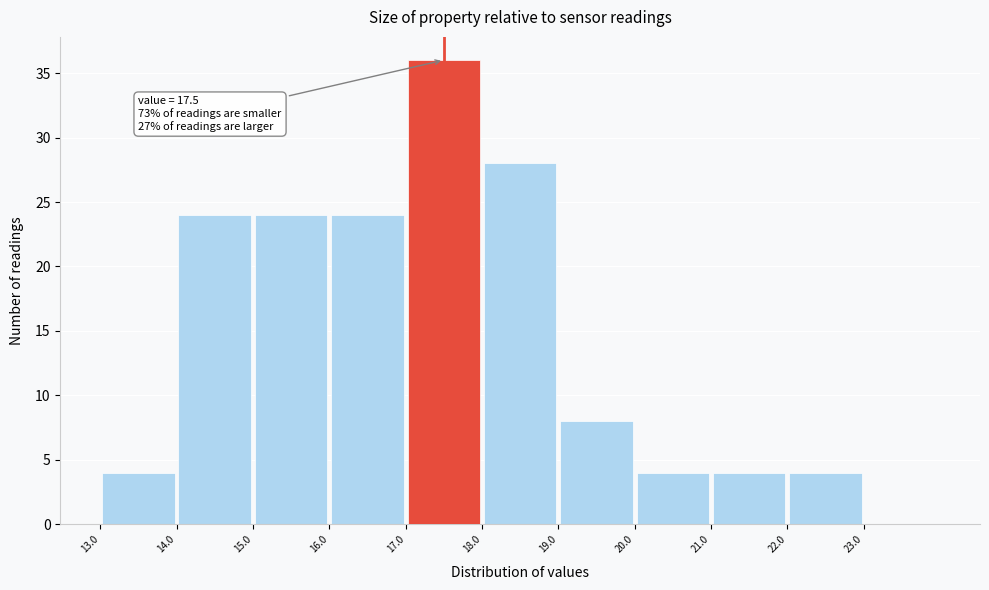

Over which range of the x-axis is the bar tallest?

17 to 18